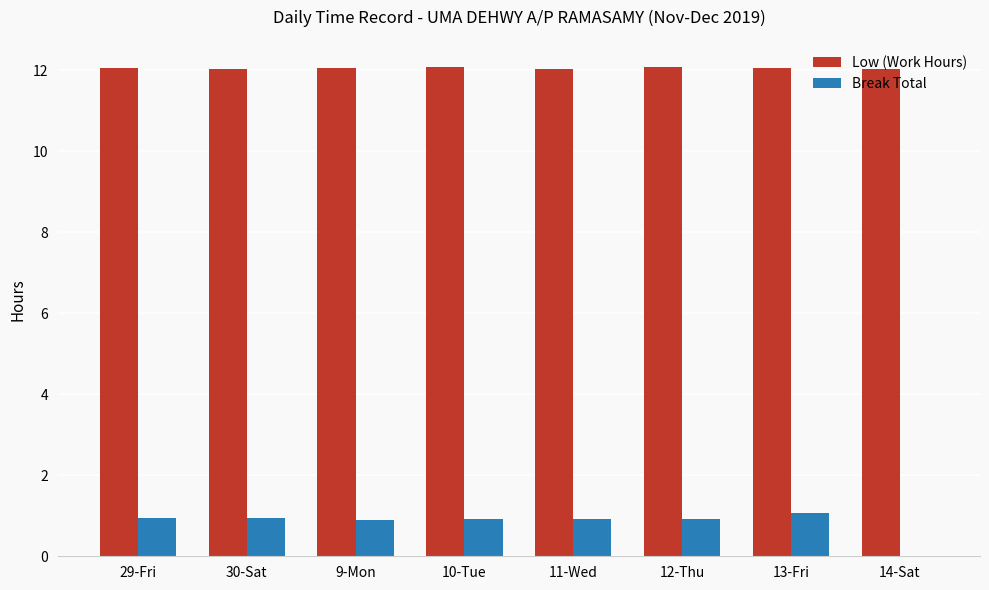

Is it true that Low (Work Hours) equals 17.1 at 10-Tue?

False